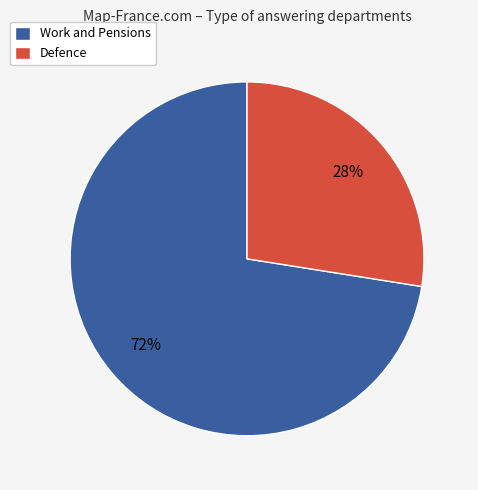

The Work and Pensions slice represents 66% of the pie. True or false?

False